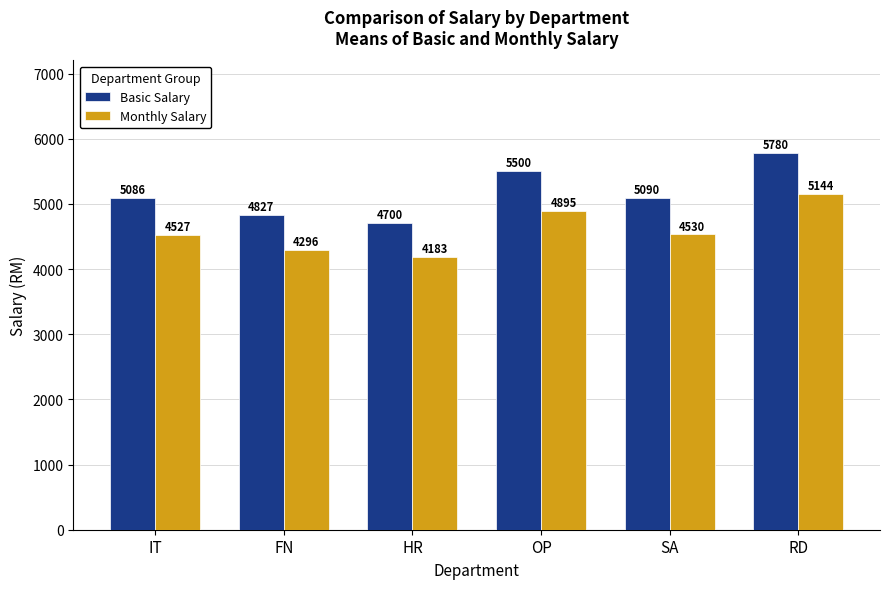

What are all the series names shown in the legend?

Basic Salary, Monthly Salary